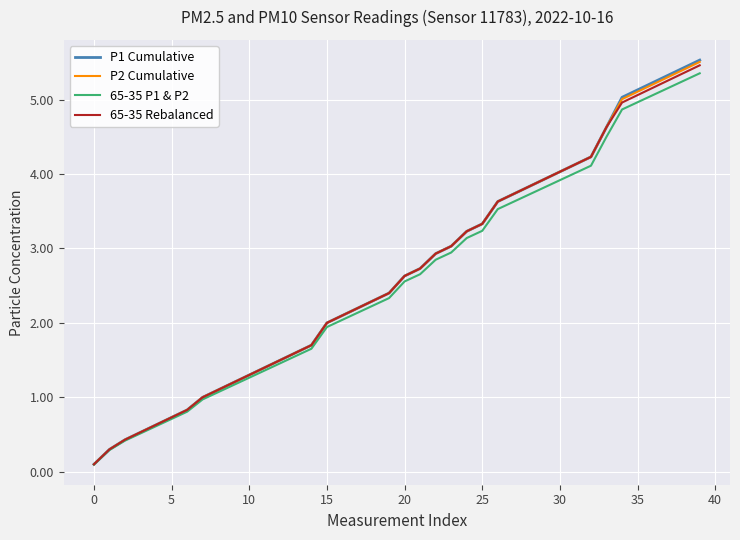

How many values in the 65-35 P1 & P2 series are below 2?

16